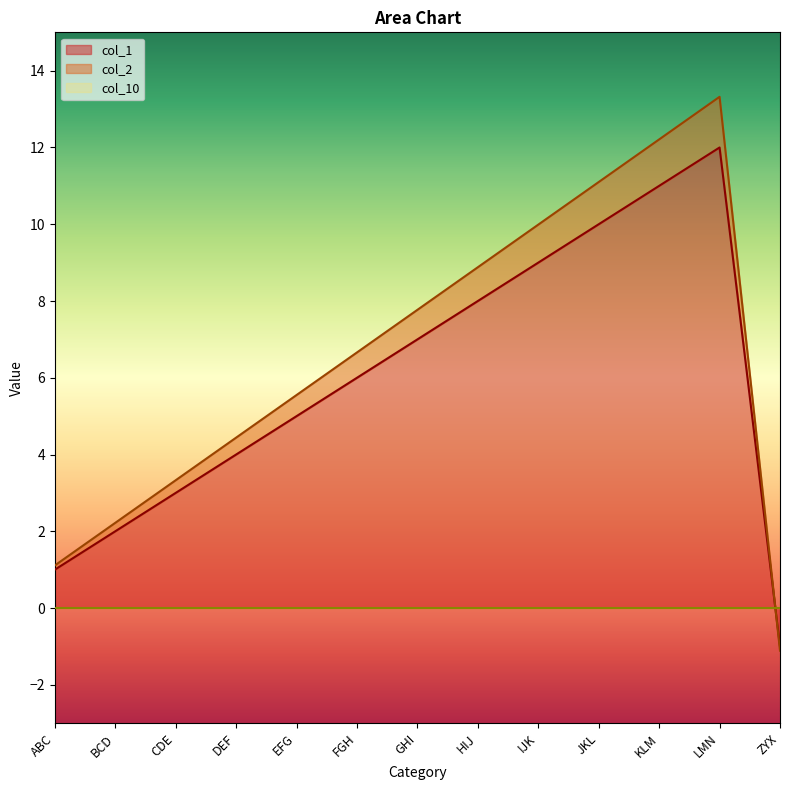

What is the value of the col_2 point at the 11th from the left?

12.2